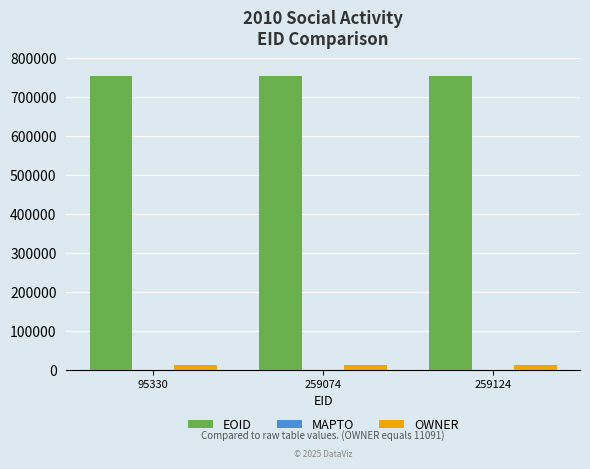

Is it true that EOID equals 1246379 at 259074?

False